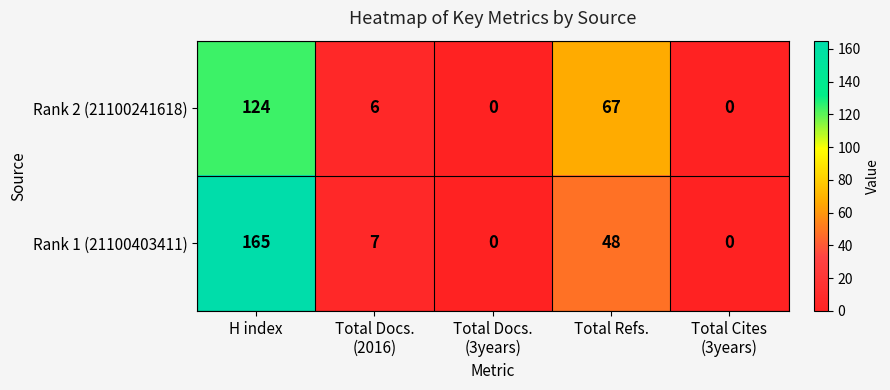

What is the average value of the Rank 1 (21100403411) series?

44